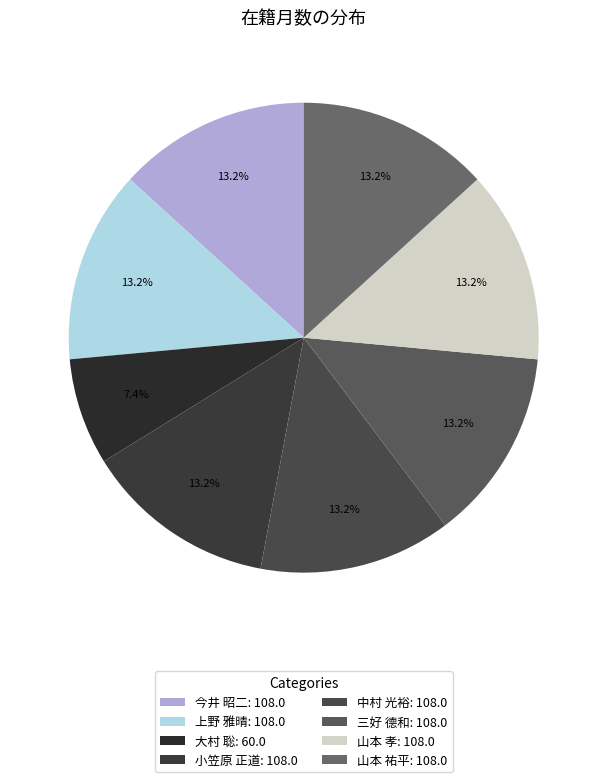

Between 今井 昭二 and 山本 孝, which is larger?

今井 昭二